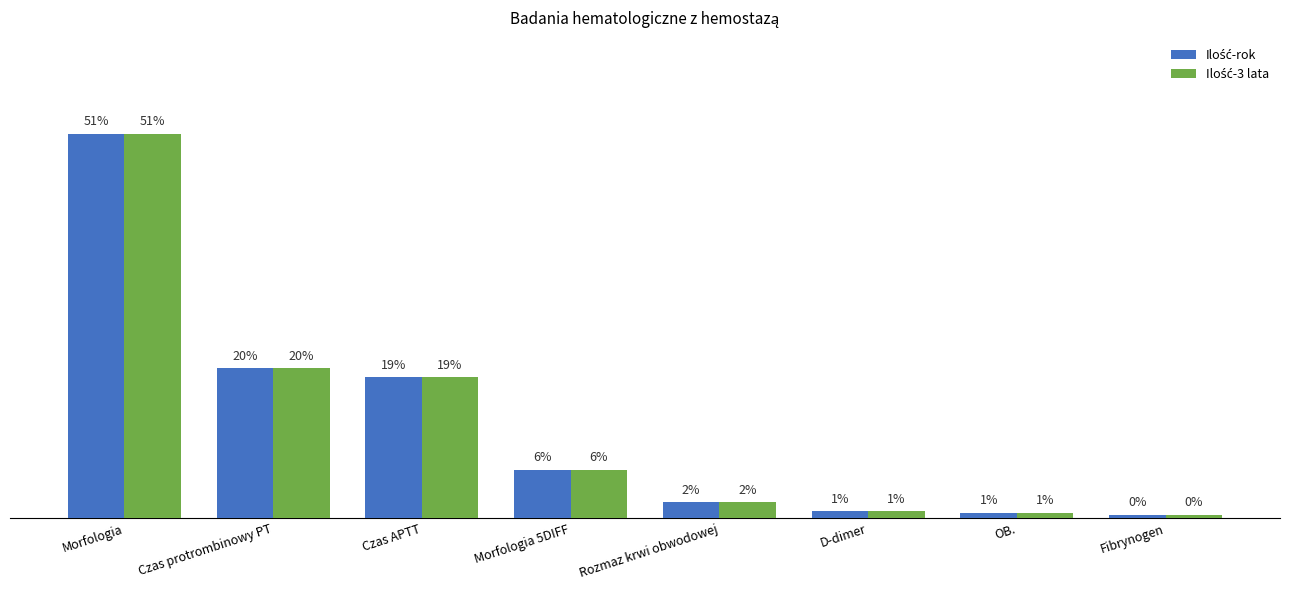

Are the bars horizontal?

No